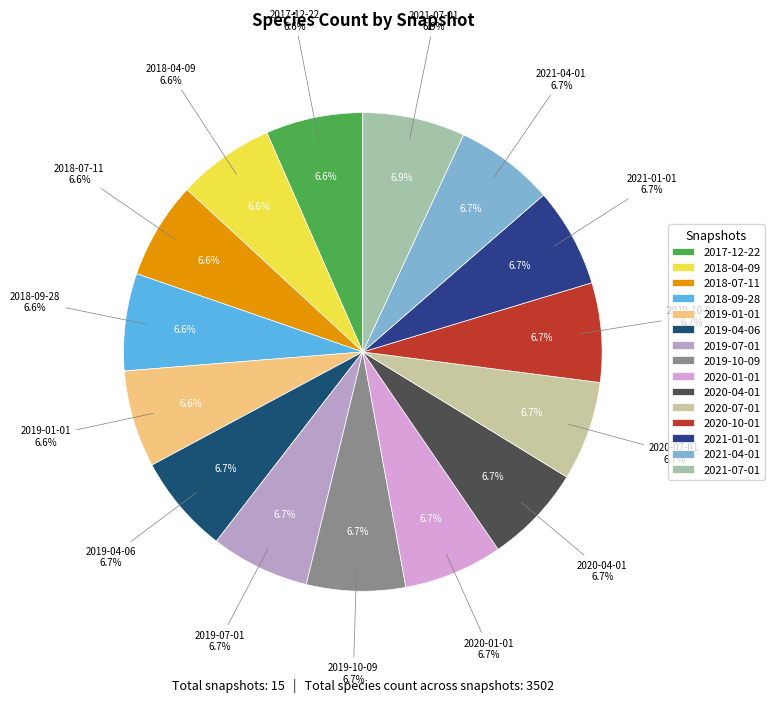

Which slice is the smallest?

2017-12-22